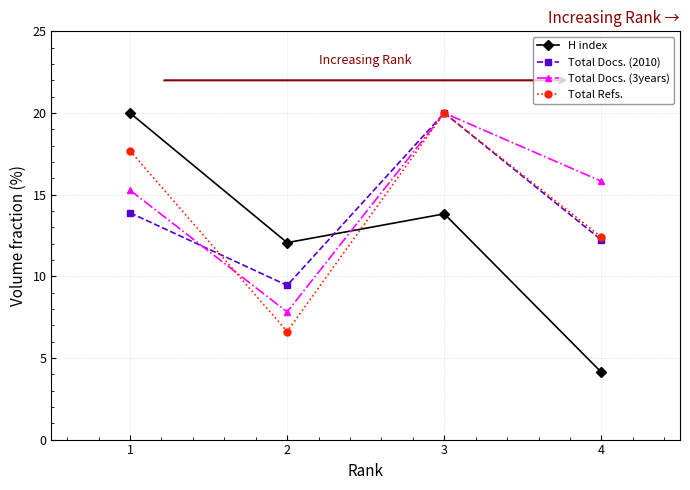

Reading right to left, list all the values displayed in this chart.

H index: 4=4.1	3=13.8	2=12.1	1=20.0
Total Docs. (2010): 4=12.2	3=20.0	2=9.4	1=13.9
Total Docs. (3years): 4=15.8	3=20.0	2=7.8	1=15.3
Total Refs.: 4=12.4	3=20.0	2=6.6	1=17.7